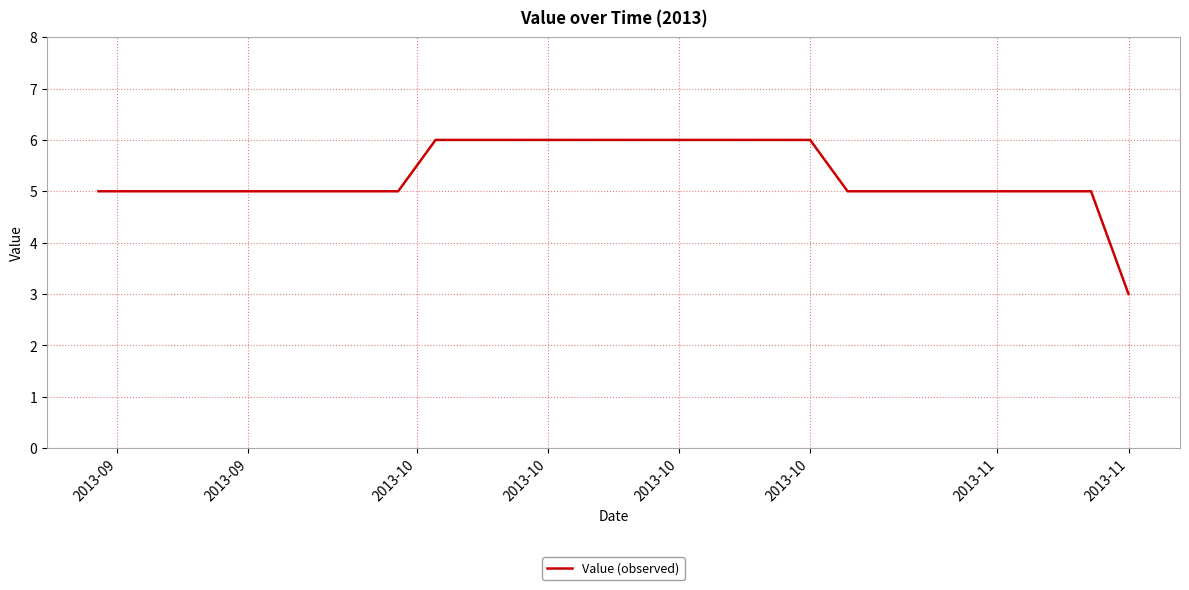

What is the maximum value shown in the chart?

6